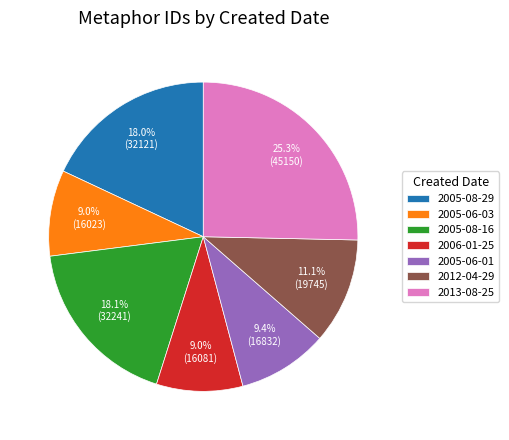

Is the sum of 2005-08-16 and 2005-08-29 greater than half?

No